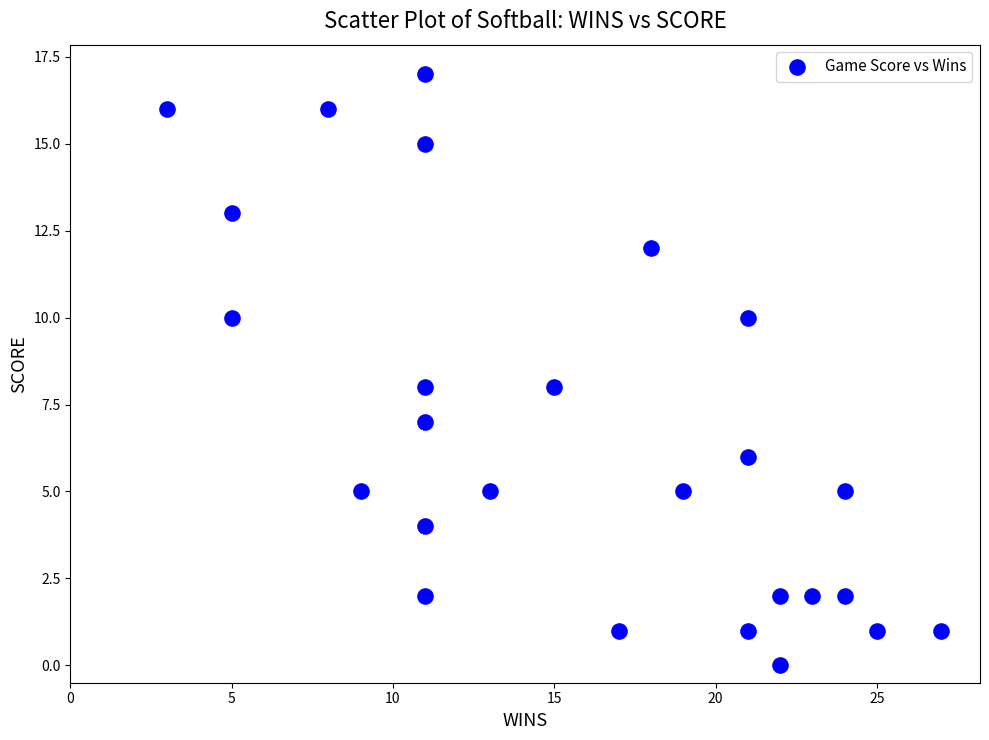

What is the range of Y values (max minus min)?

17